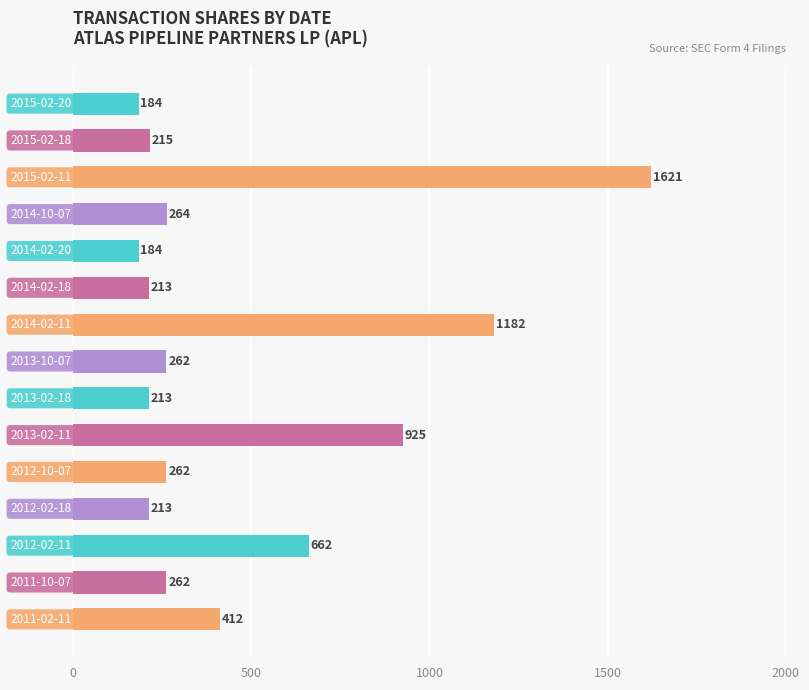

What is the difference between the second highest and second lowest values?

998